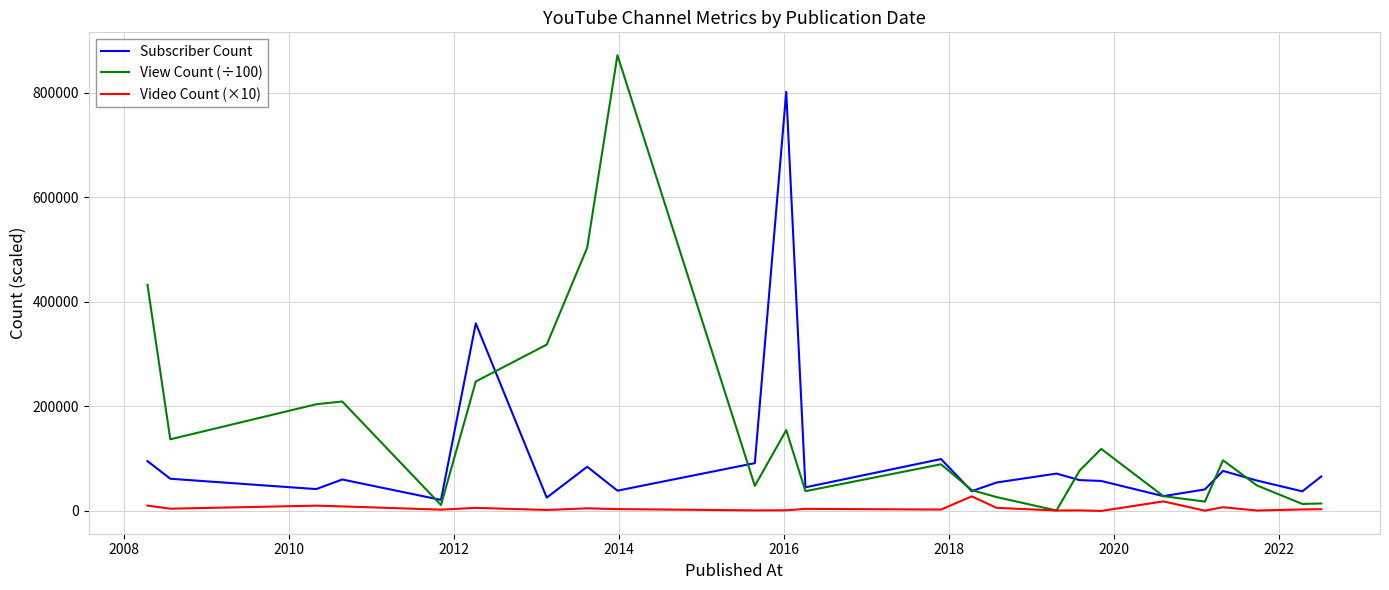

How many values in the View Count (÷100) series exceed 89303?

12